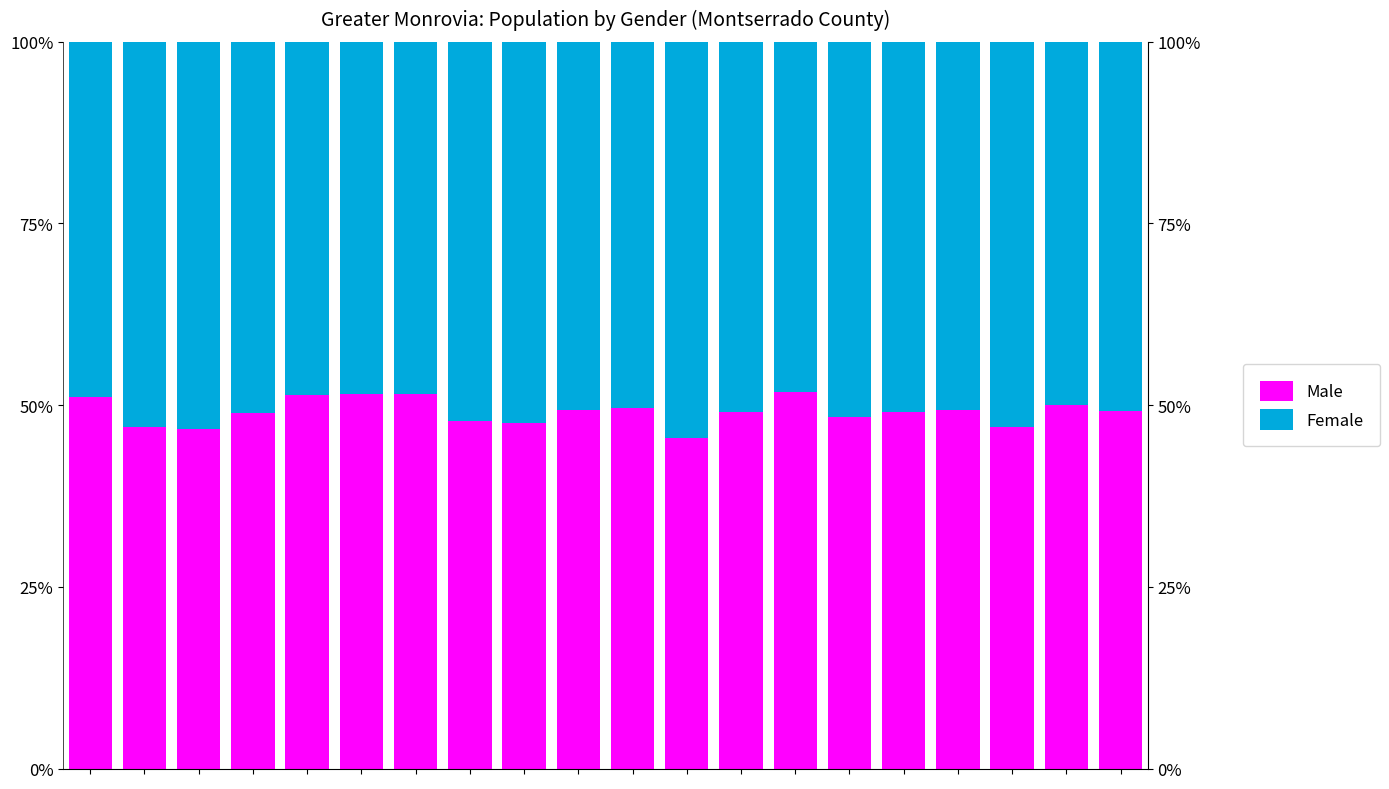

What is the difference between the maximum and minimum values in the Female series?

6.4